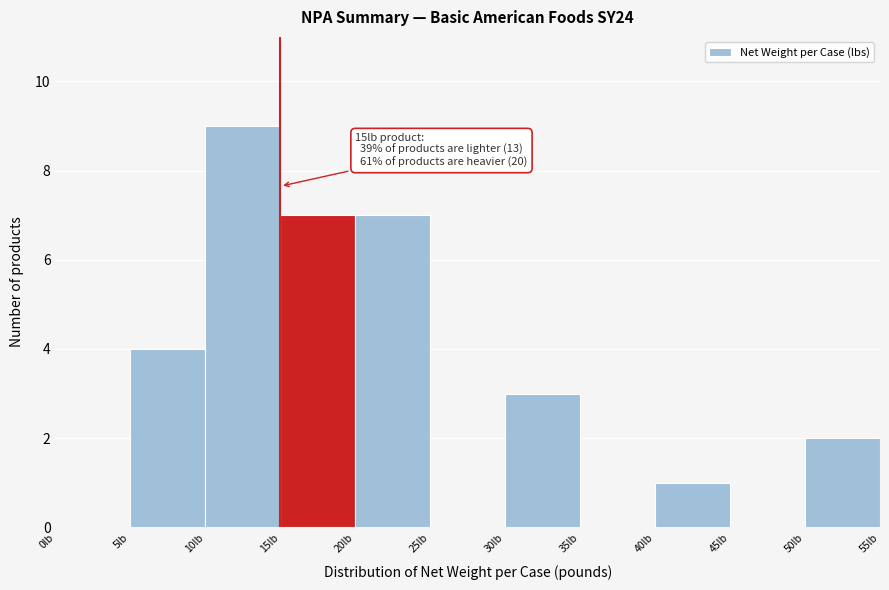

Which range on the x-axis has the tallest bar?

10 to 15